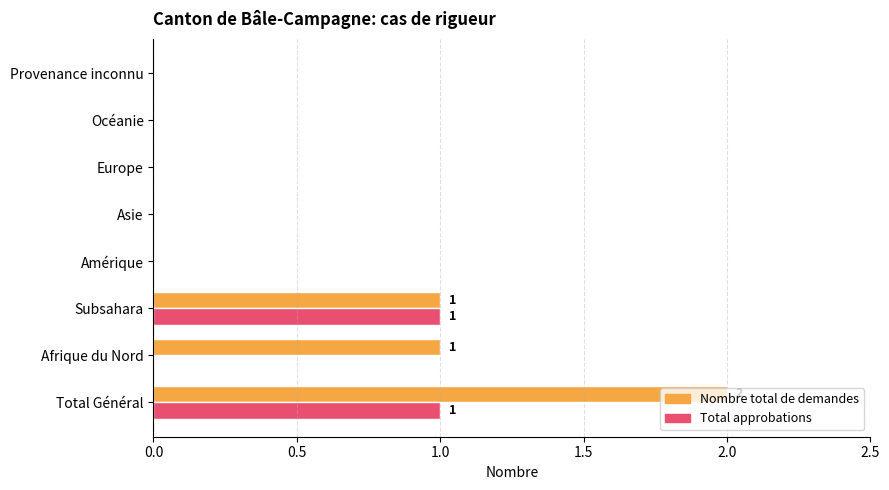

How many Total approbations values are between 0 and 1?

8